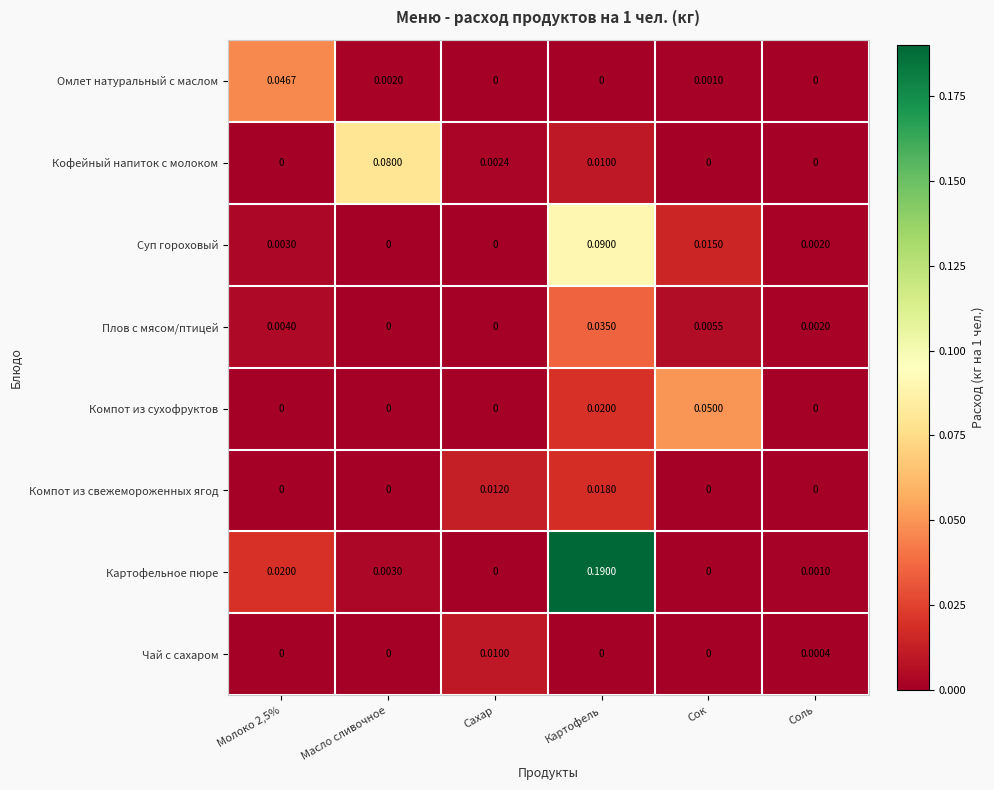

Is the value of Кофейный напиток с молоком at Сок greater than the value of Плов с мясом/птицей at Сок?

No